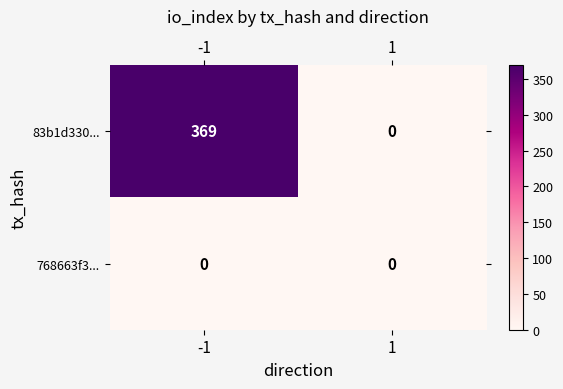

What is the greatest value displayed?

369